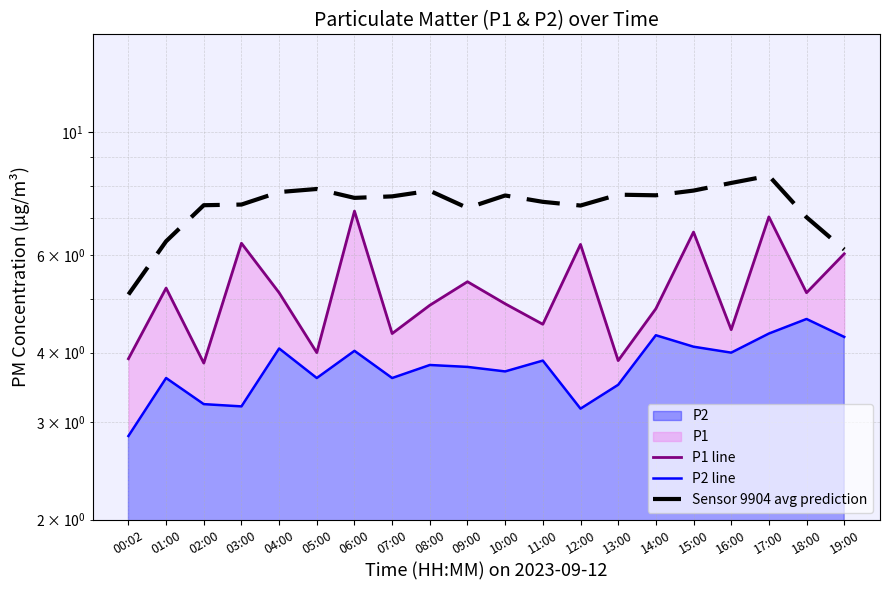

Where is the first local maximum for Sensor 9904 avg prediction?

05:00